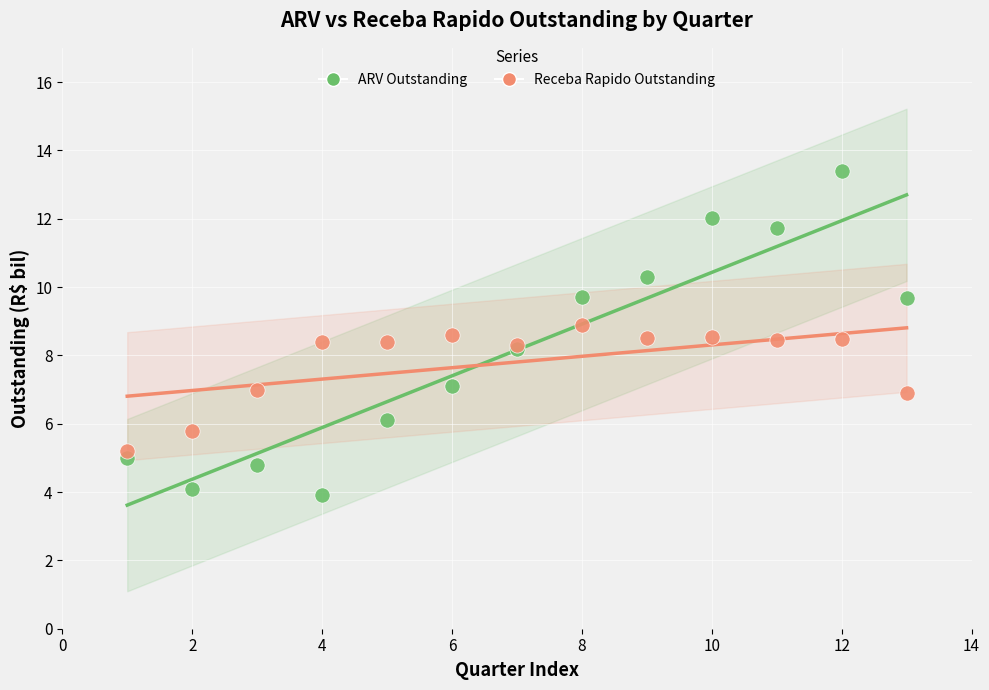

Which series reaches the minimum Y coordinate?

ARV Outstanding